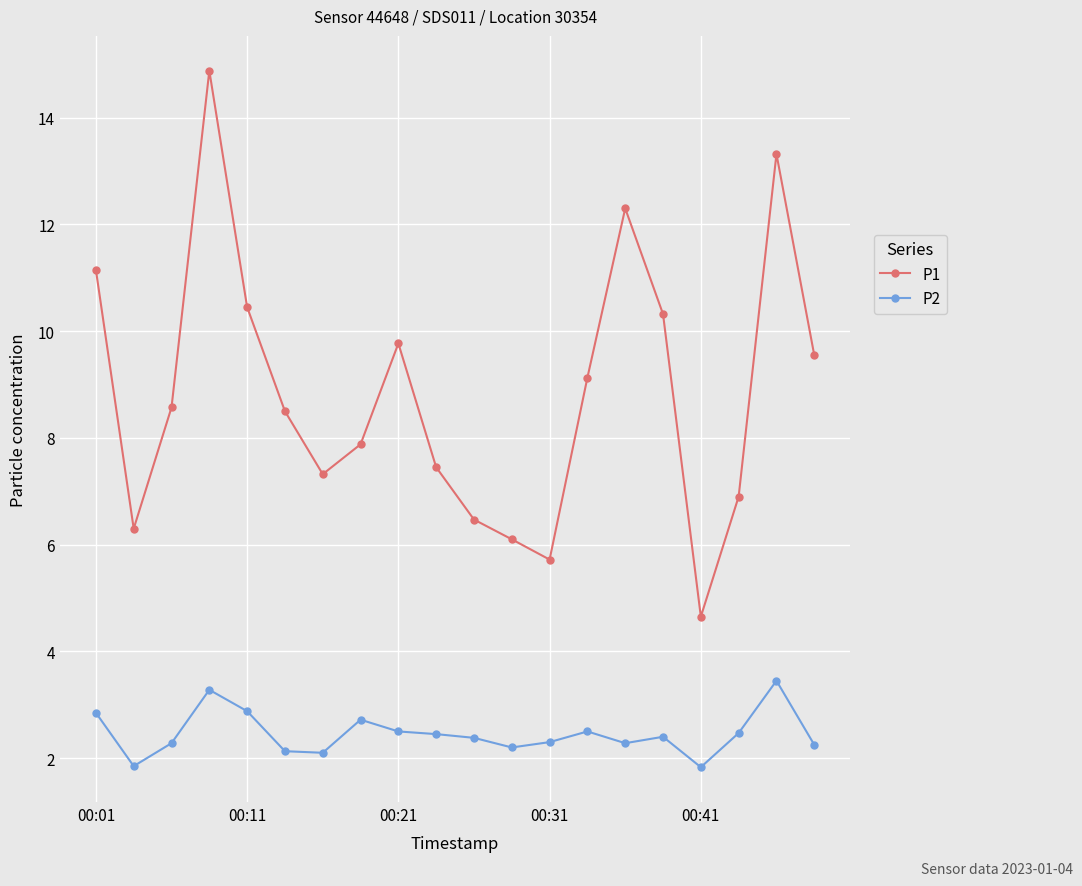

True or false: P1 and P2 intersect in this chart.

False